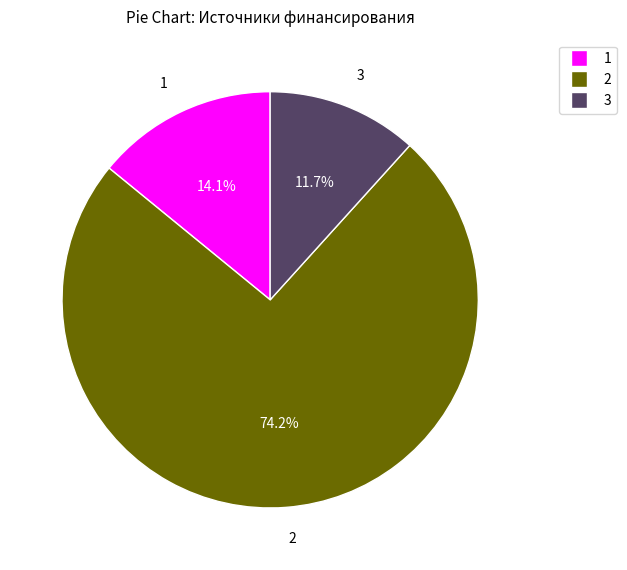

Is there any slice that represents more than half of the pie?

Yes